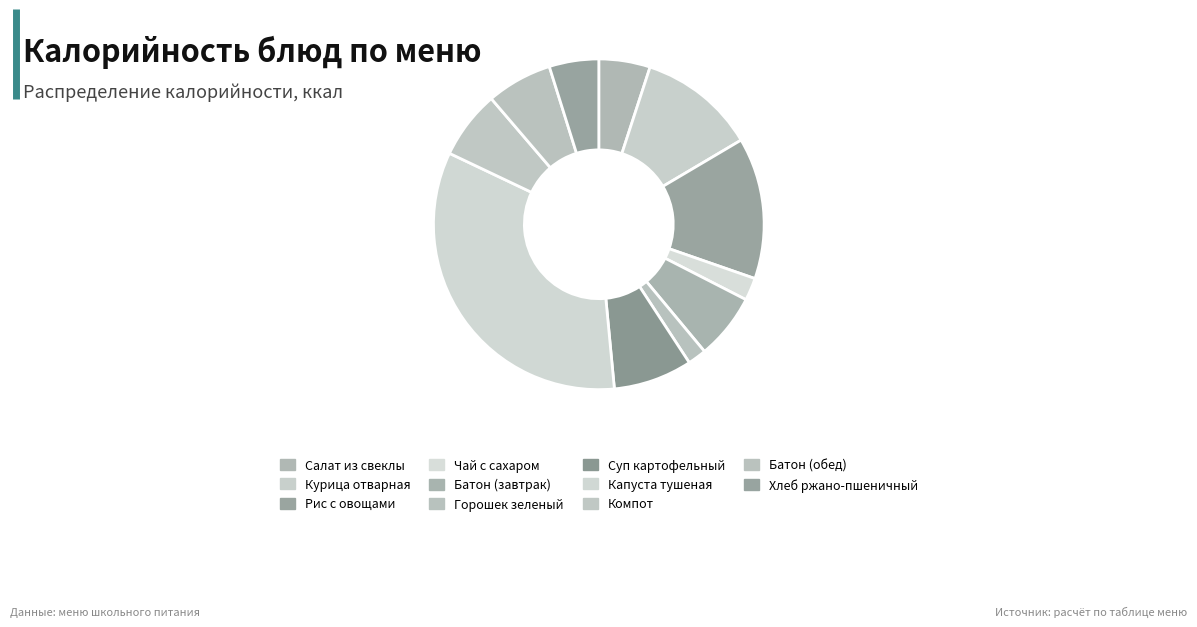

How many slices are in this pie chart?

11